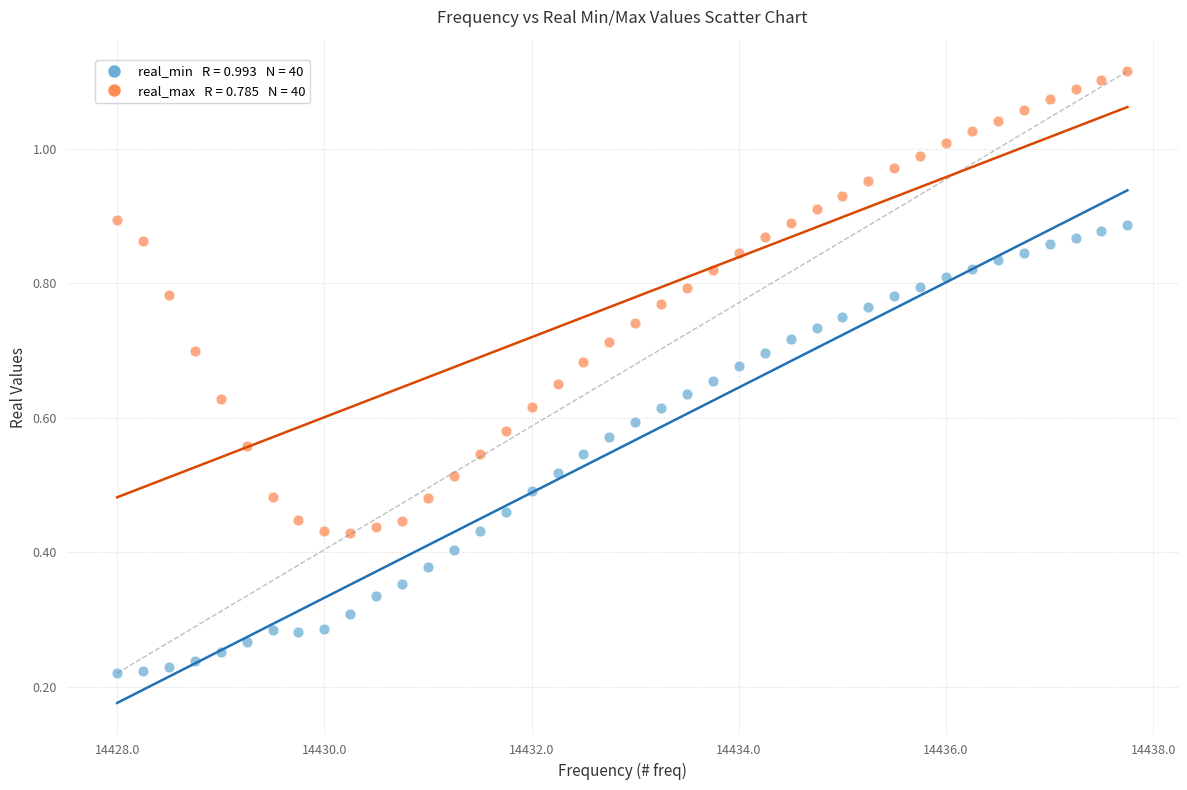

Across all data points, what is the range of X values (max minus min)?

9.8